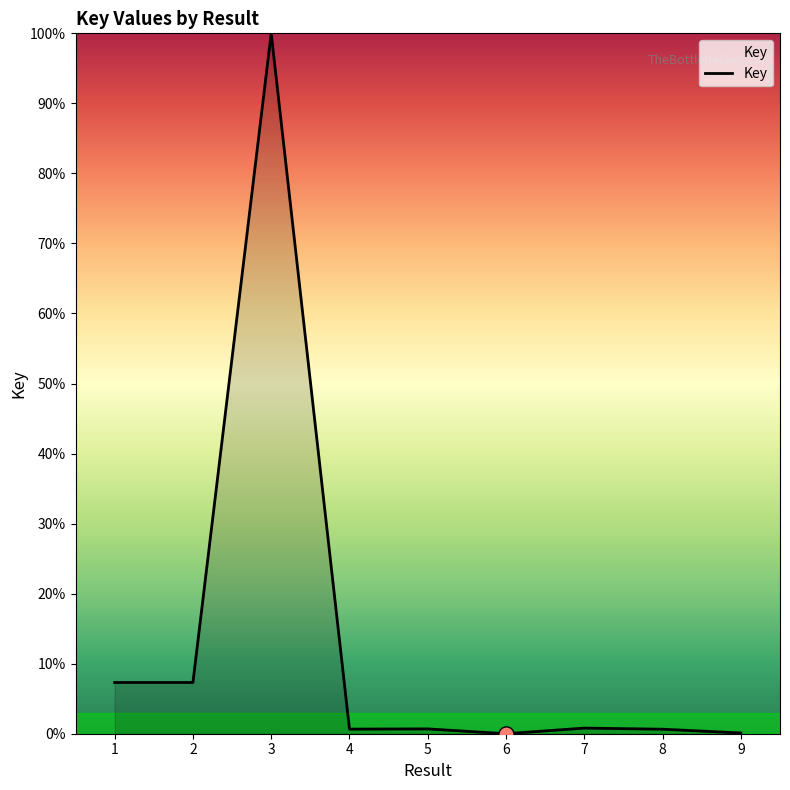

What is the change in value from 1 to 3?

+92.7